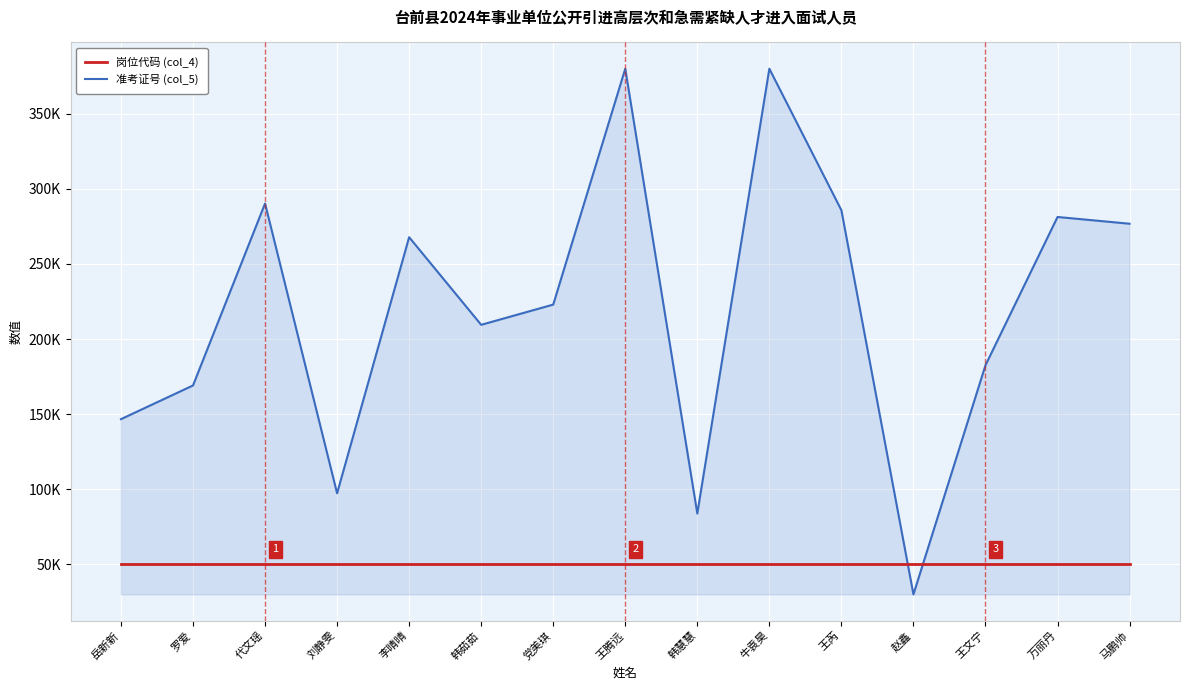

Reading right to left, what are all the values shown in this chart?

岗位代码 (col_4): 50000.0	50000.0	50000.0	50000.0	50000.0	50000.0	50000.0	50000.0	50000.0	50000.0	50000.0	50000.0	50000.0	50000.0	50000.0
准考证号 (col_5): 276789.5	281282.0	182559.5	30000.0	285766.0	380000.0	83843.4	379996.4	222948.7	209482.7	267815.6	97305.4	290254.5	169102.0	146666.6